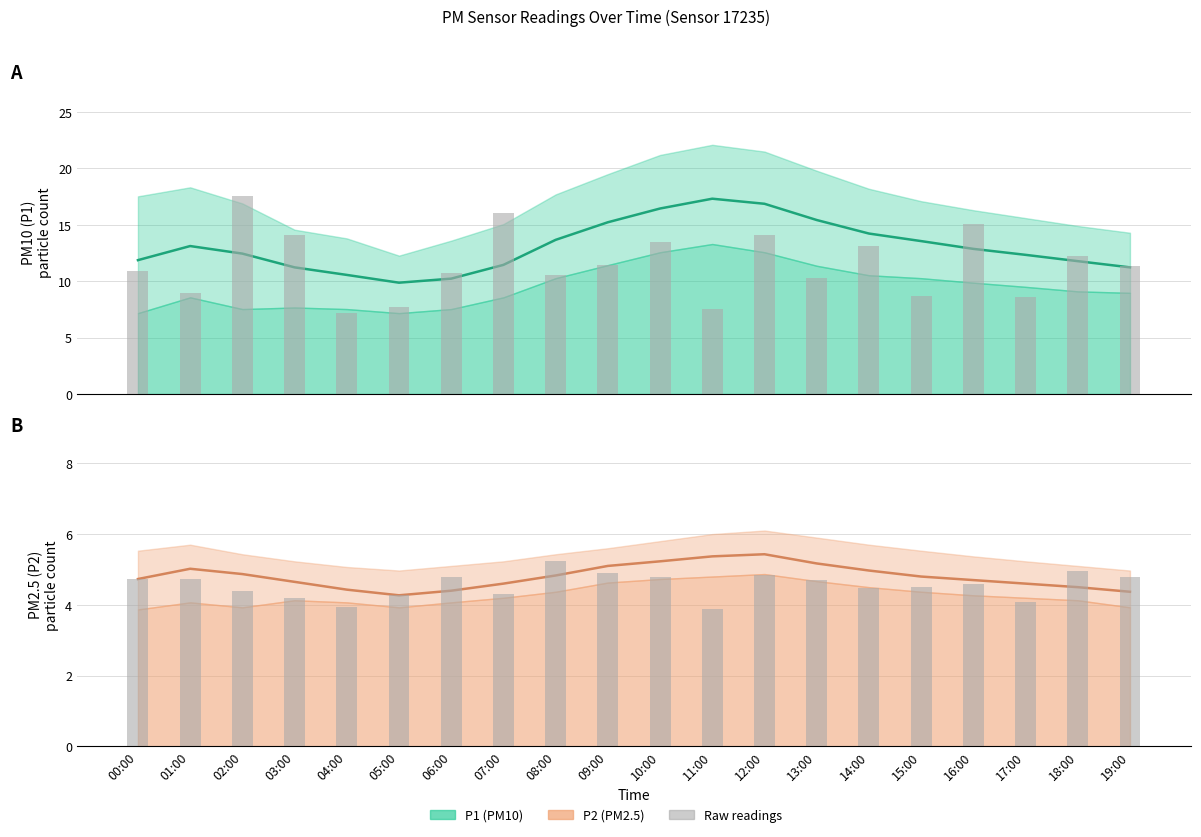

True or false: P1_lower has a value of 9.0 at 19:00.

True